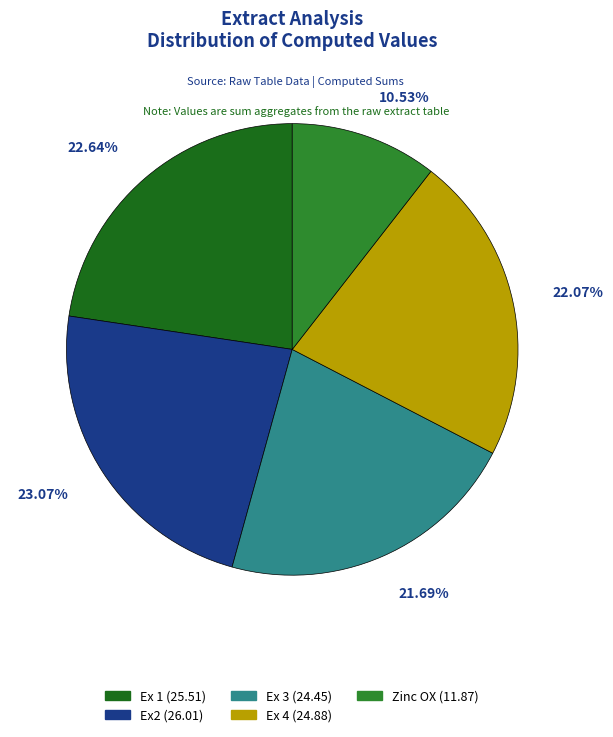

Count the number of slices in the pie.

5